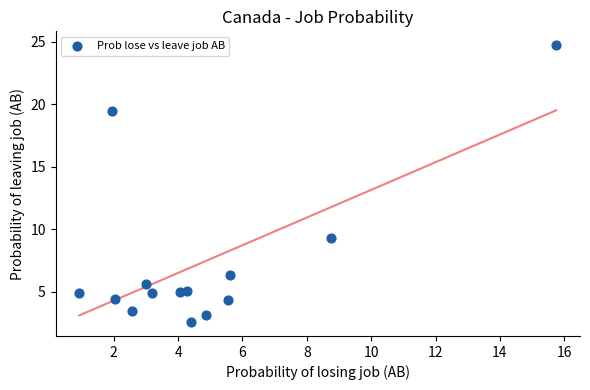

What Y value in the scatter plot is closest to 13?

9.3